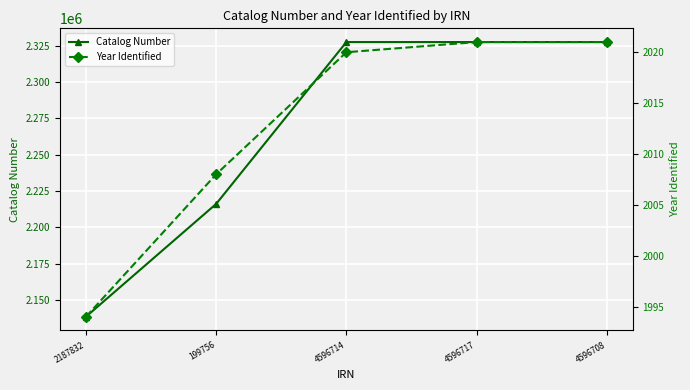

What are all the series names shown in the legend?

Catalog Number, Year Identified